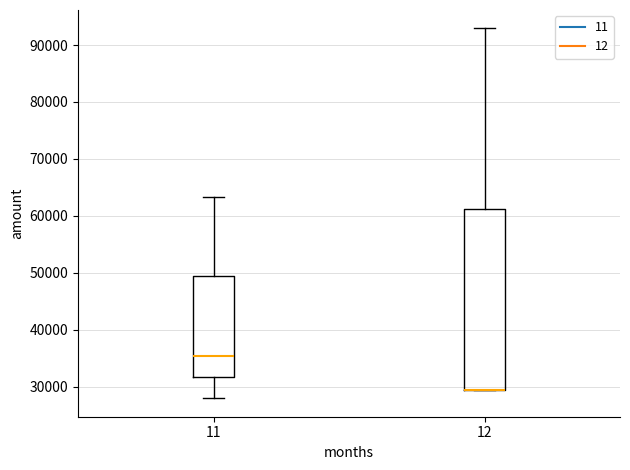

Reading left to right, transcribe this box plot: for each box, give where its median line is, the range the box spans, and where its two whiskers end, as read against the y-axis. The values are not printed on the chart, so give them approximately, as read against the axis.

11: median 35000, box 32000 to 49000, whiskers 28000 to 63000
12: median 30000 (drawn on the box's lower edge), box 30000 to 61000, whiskers 30000 to 93000